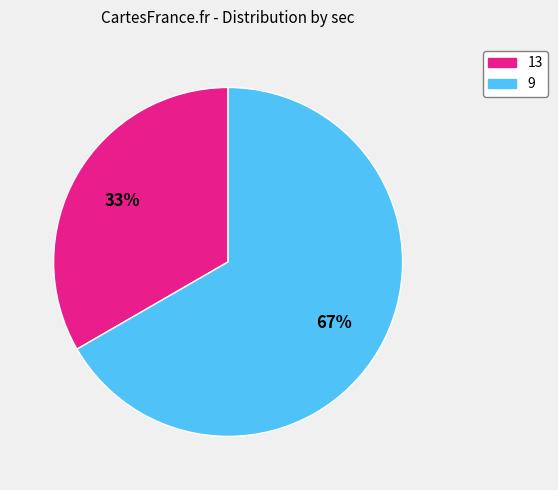

Does 13 account for over 50% of the chart?

No